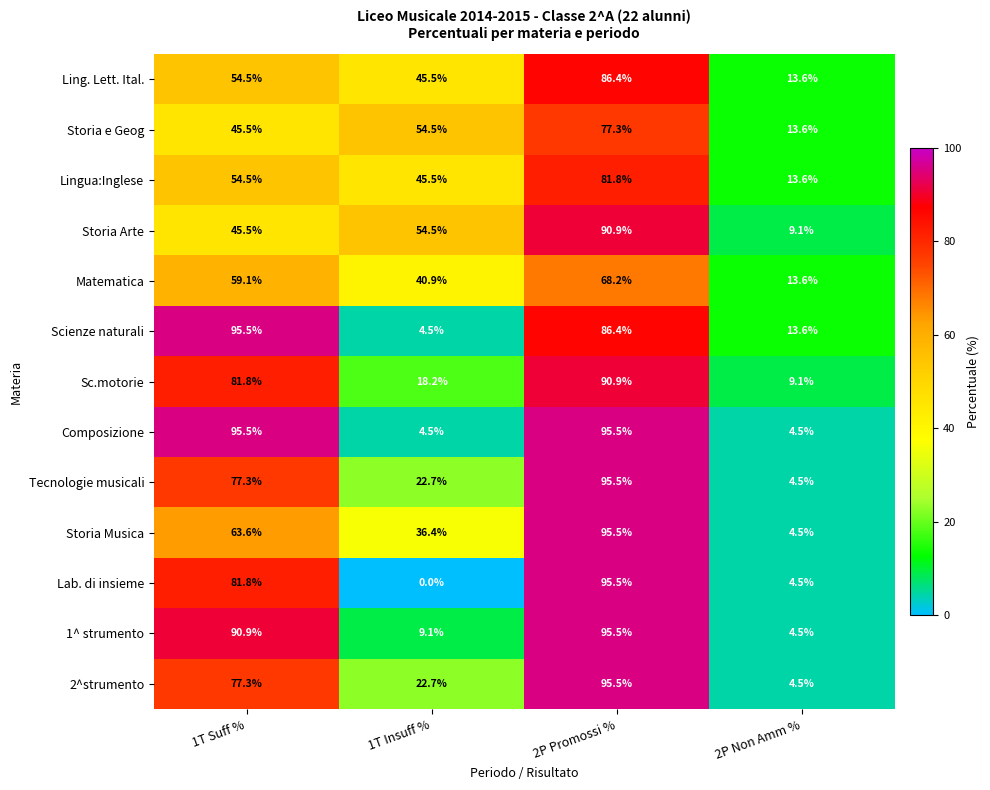

What is the sum of the Storia e Geog values at 2P Non Amm % and 2P Promossi %?

90.9